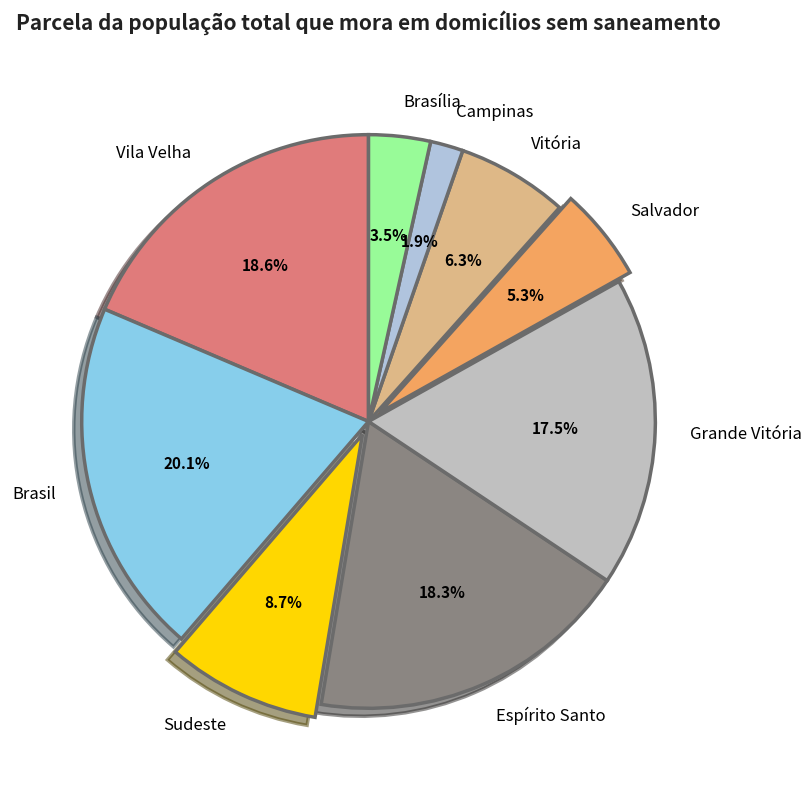

Combined, do Campinas and Grande Vitória account for over 50%?

No